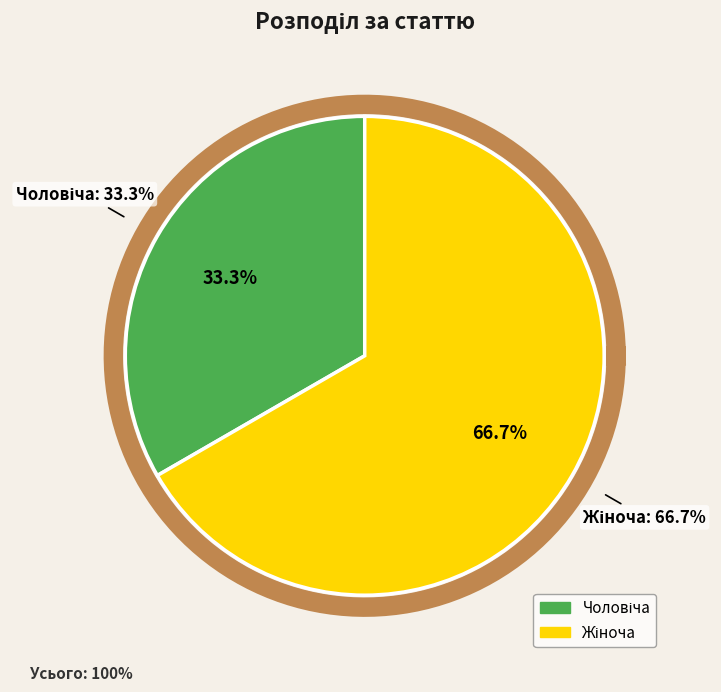

Is it true that Жіноча is 58% of the pie?

False